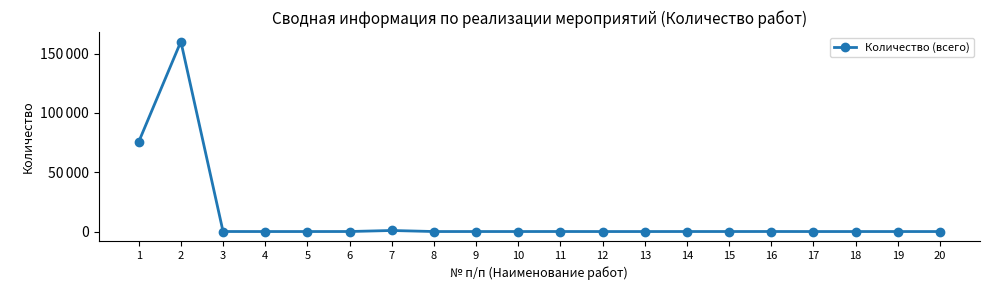

What value does the data have at 16?

29